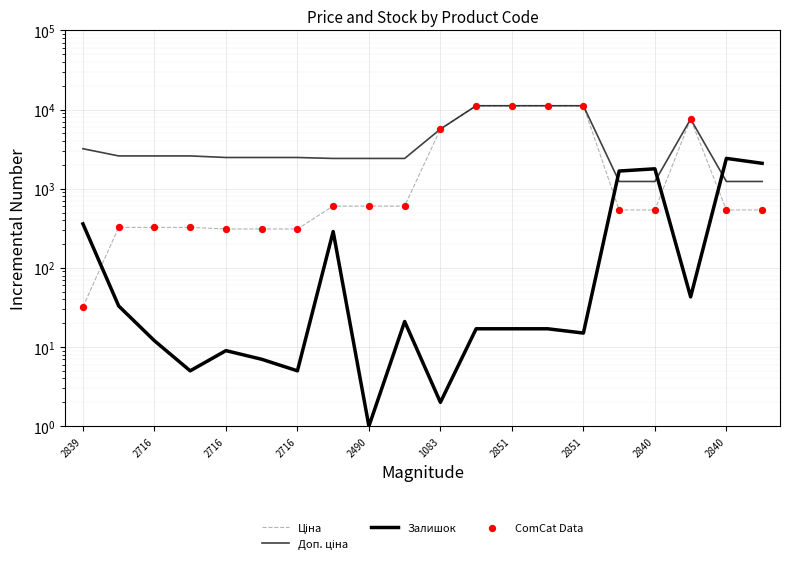

At which category is the sum across all series the highest?

11